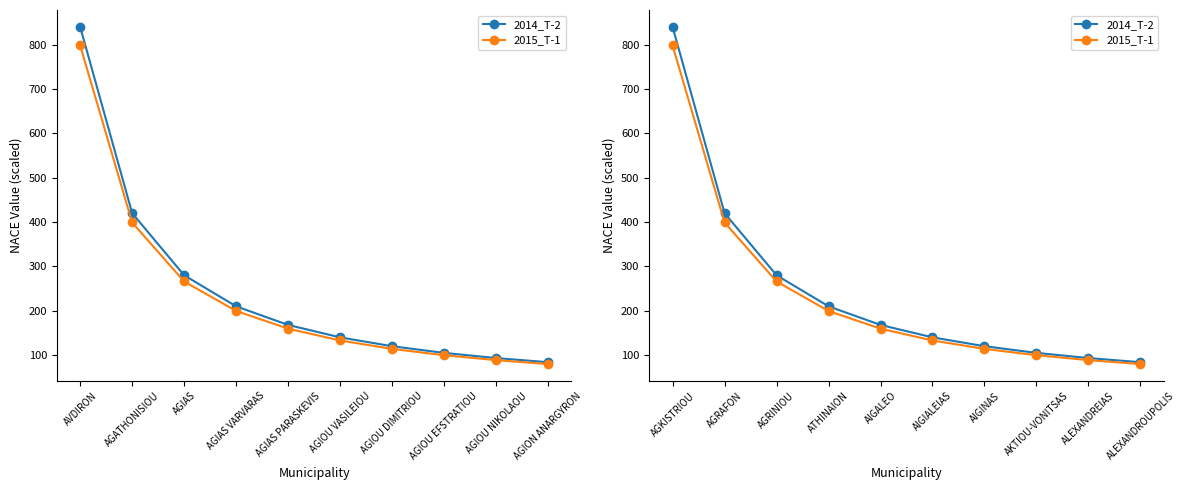

How many series are shown in this chart?

2